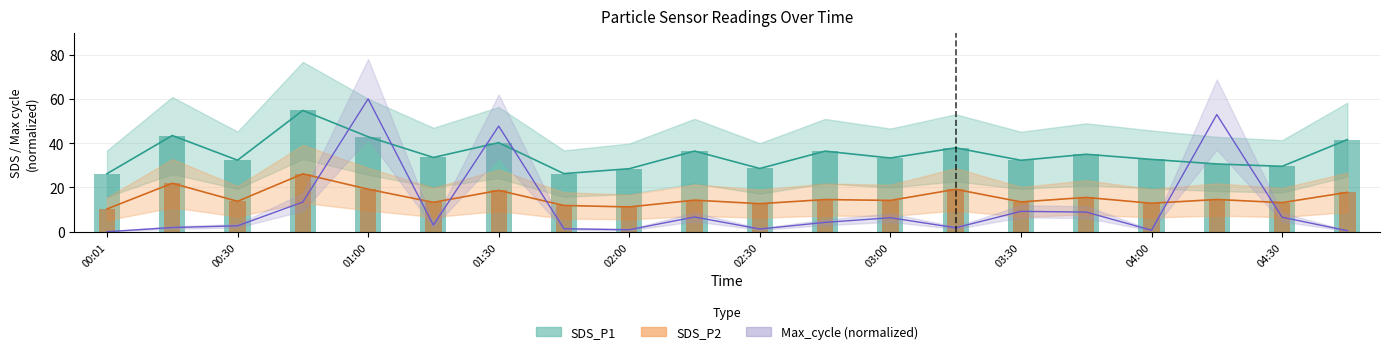

Which series has the widest spread of values?

Max_cycle